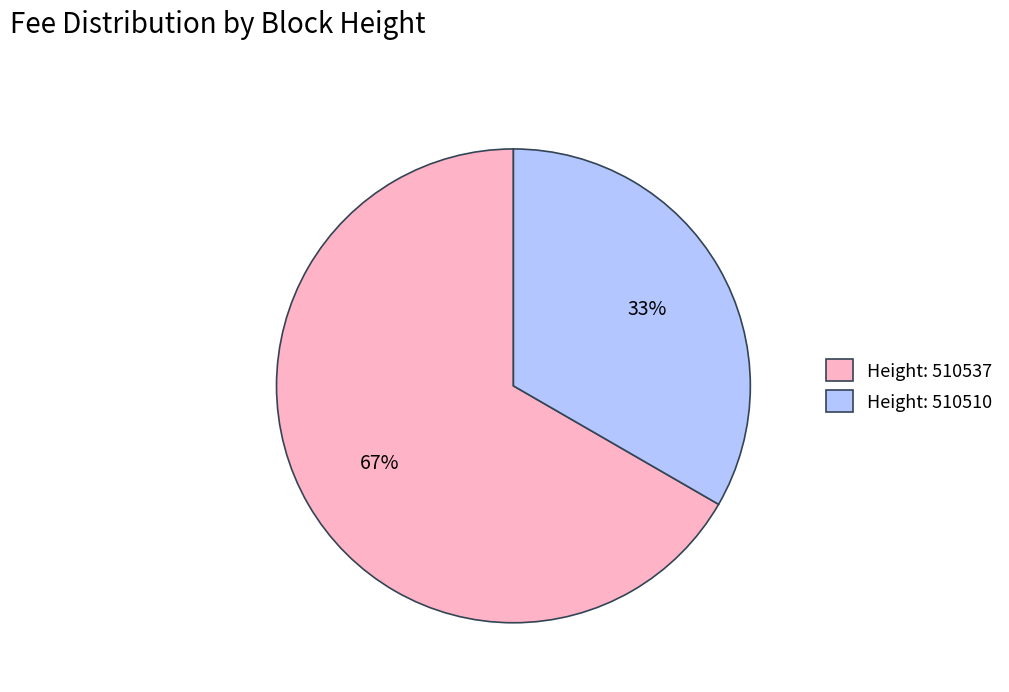

Which category has the biggest portion of the pie?

Height: 510537